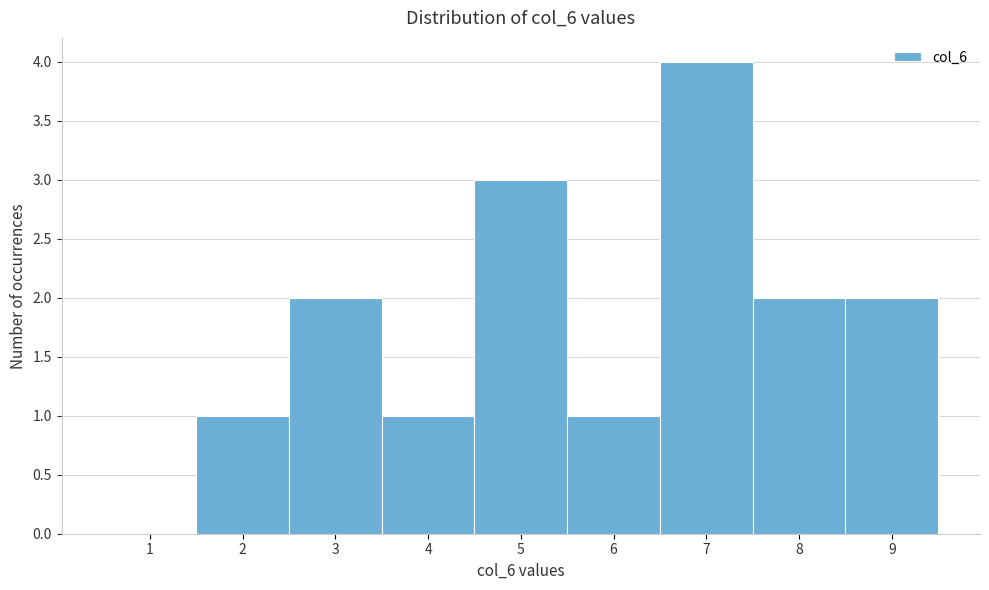

Reading left to right, list every bar in this chart as the range it spans on the x-axis followed by its height. The values are not printed on the chart, so give them approximately, as read against the axis.

0.5 to 1.5: 0
1.5 to 2.5: 1
2.5 to 3.5: 2
3.5 to 4.5: 1
4.5 to 5.5: 3
5.5 to 6.5: 1
6.5 to 7.5: 4
7.5 to 8.5: 2
8.5 to 9.5: 2